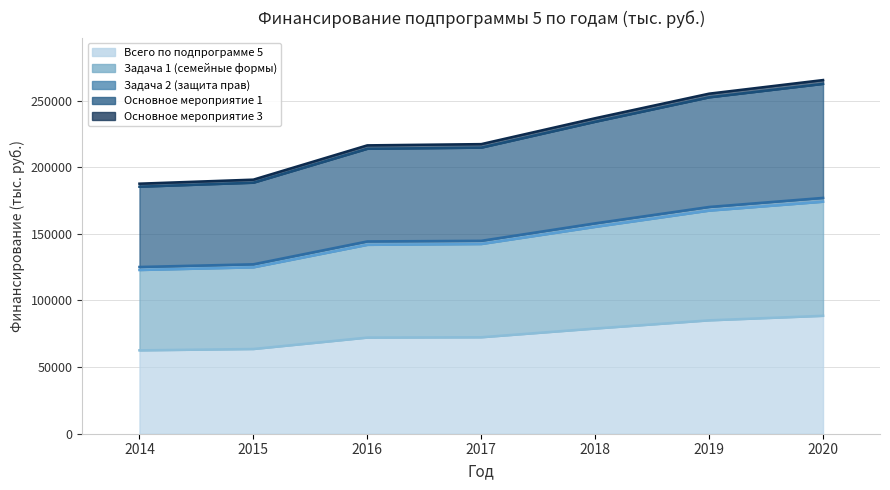

True or false: Основное мероприятие 1 has more than 0 interior local peaks.

False